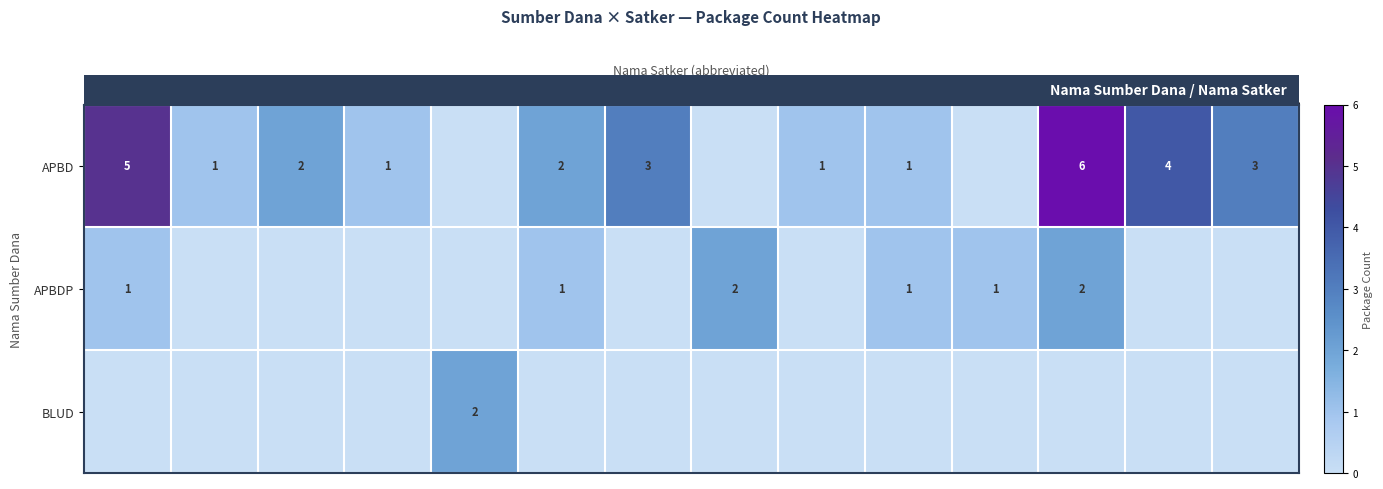

Is it true that APBD equals 1 at DISKOMINFO?

True